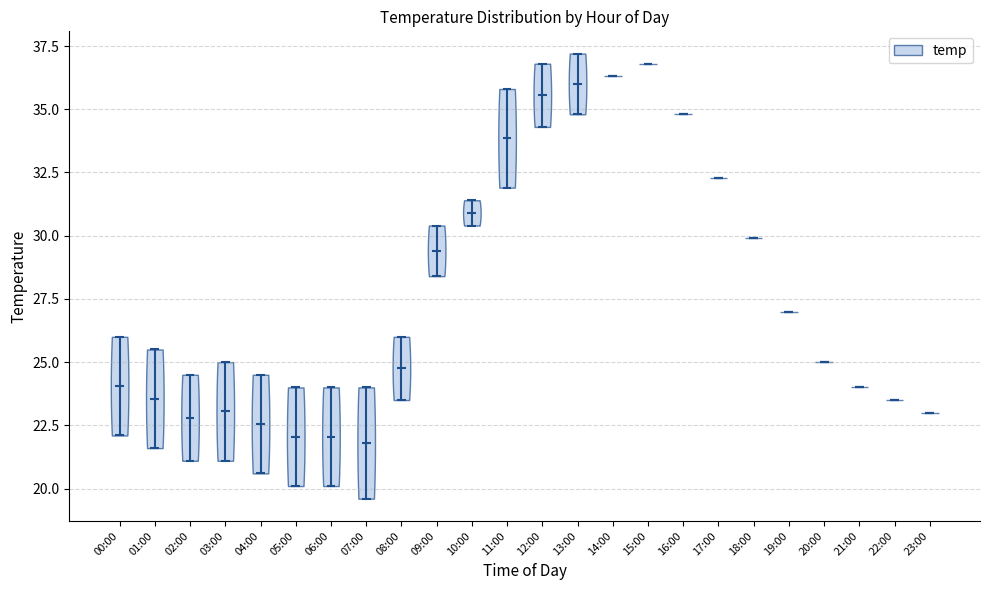

Reading left to right, read every violin against the y-axis: where its median line is, and the lowest and highest points it reaches. The values are not printed on the chart, so give them approximately, as read against the axis.

00:00: median line 24.0, lowest point 22.0, highest point 26.0
01:00: median line 23.5, lowest point 21.5, highest point 25.5
02:00: median line 23.0, lowest point 21.0, highest point 24.5
03:00: median line 23.0, lowest point 21.0, highest point 25.0
04:00: median line 22.5, lowest point 20.5, highest point 24.5
05:00: median line 22.0, lowest point 20.0, highest point 24.0
06:00: median line 22.0, lowest point 20.0, highest point 24.0
07:00: median line 22.0, lowest point 19.5, highest point 24.0
08:00: median line 25.0, lowest point 23.5, highest point 26.0
09:00: median line 29.5, lowest point 28.5, highest point 30.5
10:00: median line 31.0, lowest point 30.5, highest point 31.5
11:00: median line 34.0, lowest point 32.0, highest point 36.0
12:00: median line 35.5, lowest point 34.5, highest point 37.0
13:00: median line 36.0, lowest point 35.0, highest point 37.0
14:00: median line 36.5, lowest point 36.5, highest point 36.5
15:00: median line 37.0, lowest point 37.0, highest point 37.0
16:00: median line 35.0, lowest point 35.0, highest point 35.0
17:00: median line 32.5, lowest point 32.5, highest point 32.5
18:00: median line 30.0, lowest point 30.0, highest point 30.0
19:00: median line 27.0, lowest point 27.0, highest point 27.0
20:00: median line 25.0, lowest point 25.0, highest point 25.0
21:00: median line 24.0, lowest point 24.0, highest point 24.0
22:00: median line 23.5, lowest point 23.5, highest point 23.5
23:00: median line 23.0, lowest point 23.0, highest point 23.0